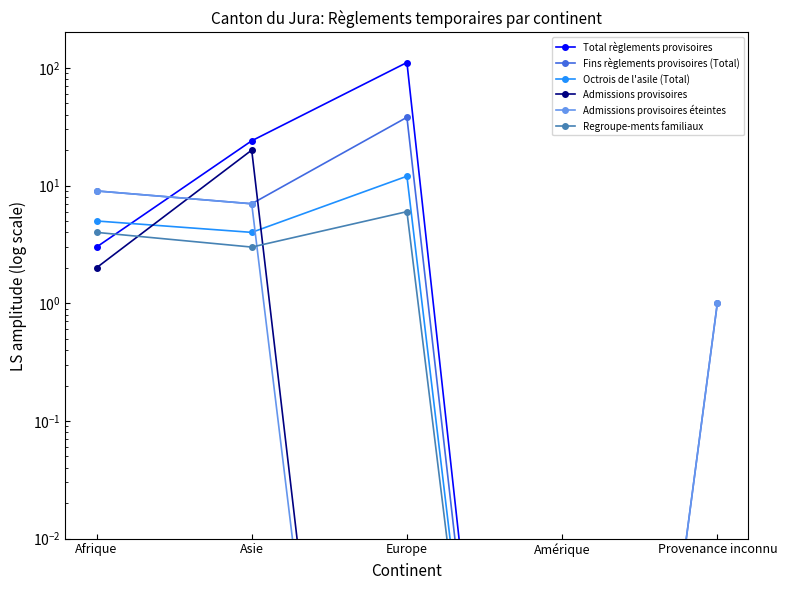

List the series in order of their peak value, highest first.

Total règlements provisoires, Fins règlements provisoires (Total), Admissions provisoires, Octrois de l'asile (Total), Admissions provisoires éteintes, Regroupe-ments familiaux